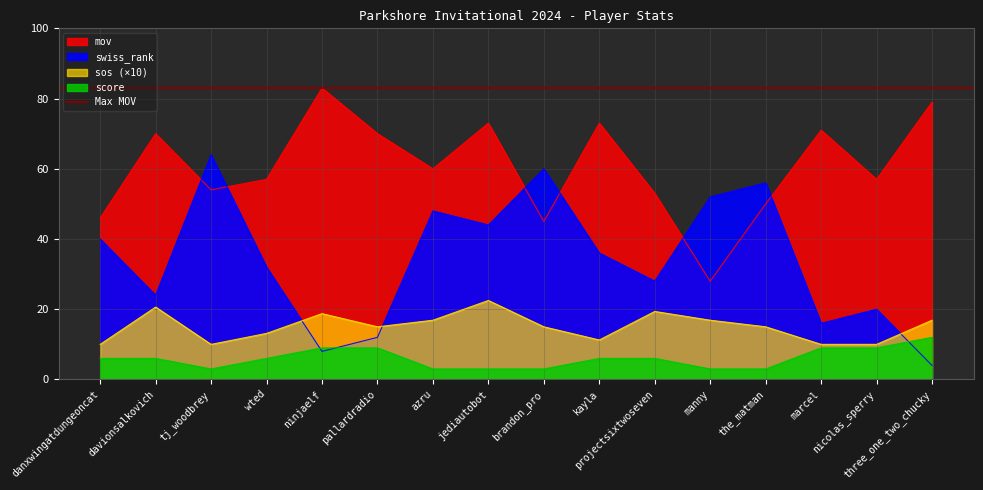

What is the label of the 1st point from the right?

three_one_two_chucky